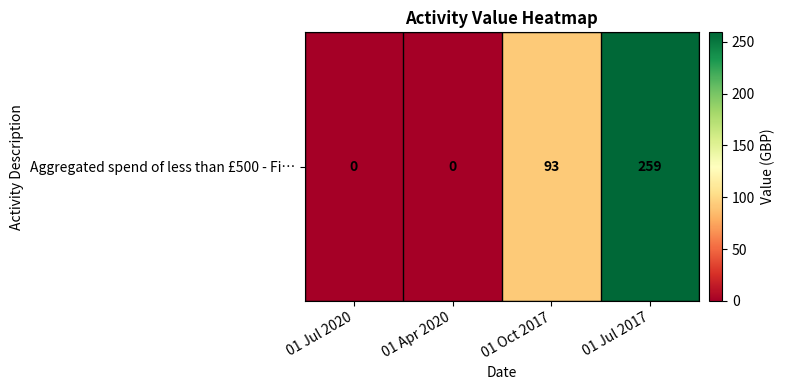

What is the difference between the values at 01 Jul 2020 and 01 Oct 2017?

93